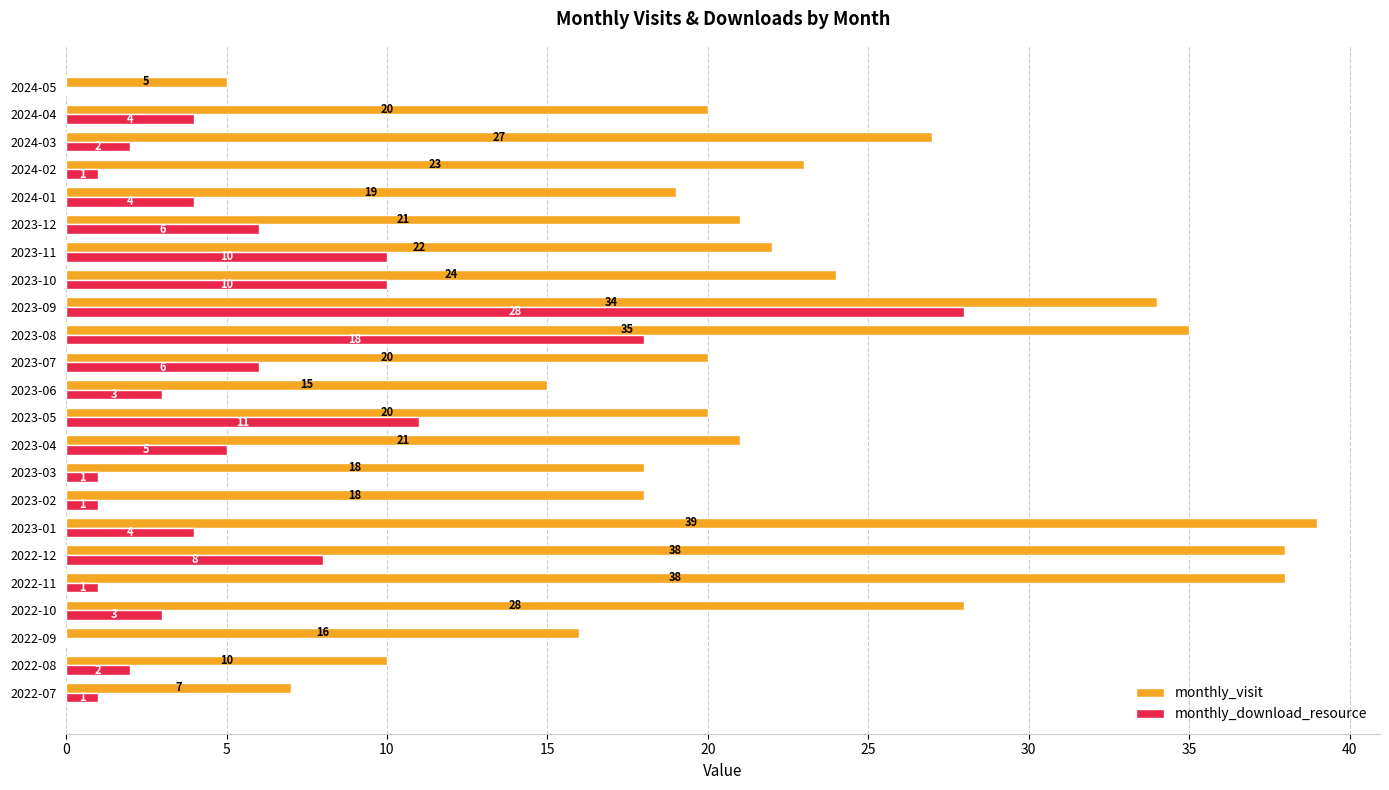

What are all the series names shown in the legend?

monthly_visit, monthly_download_resource